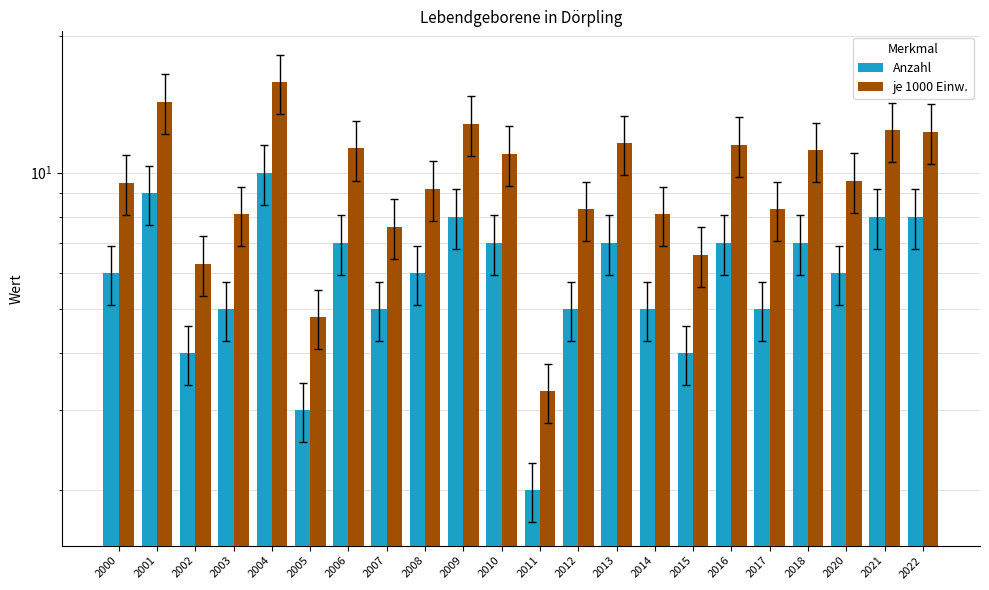

Which series has the widest spread of values?

je 1000 Einw.